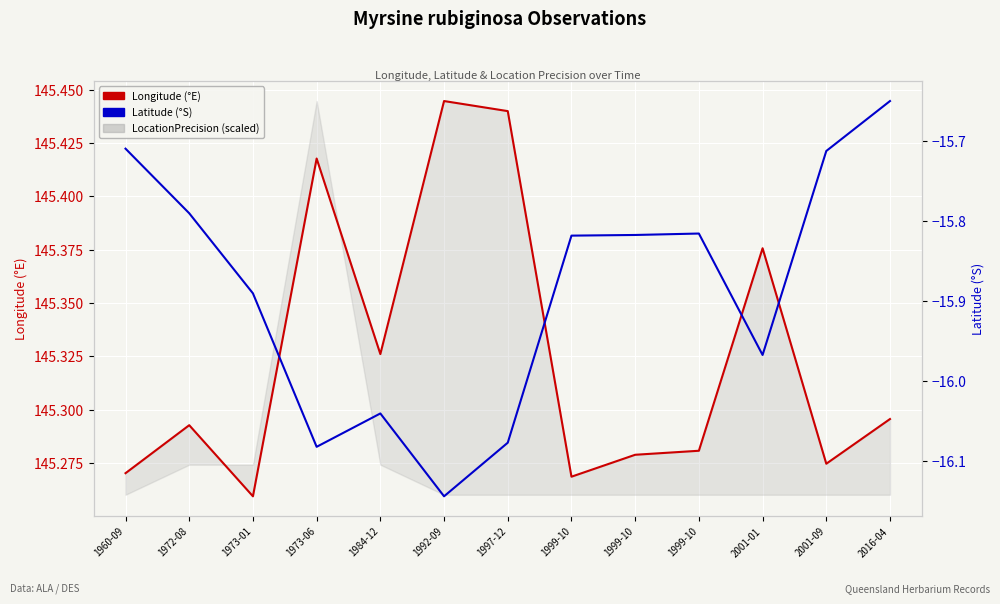

True or false: Longitude has more than 0 interior local peaks.

True